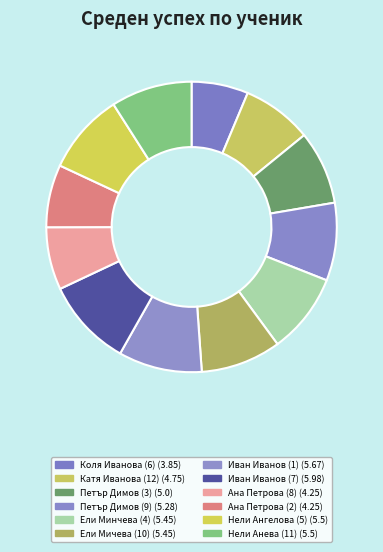

How many slices are in this pie chart?

12